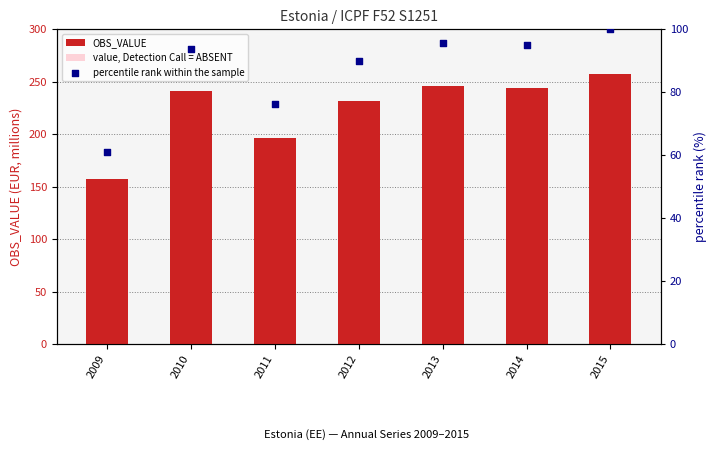

Which series has the widest spread of Y values?

OBS_VALUE